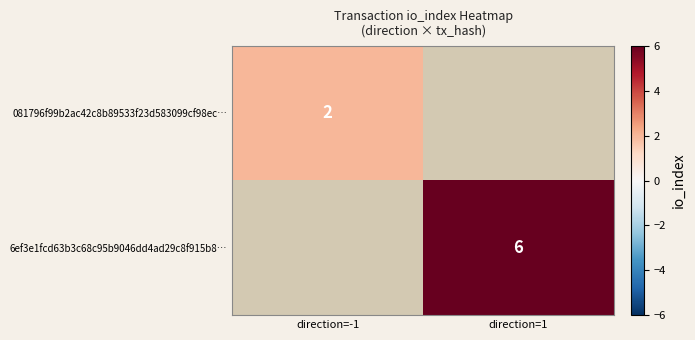

The value of 6ef3e1fcd63b3c68c95b9046dd4ad29c8f915b8… at direction=1 is 9.8. True or false?

False